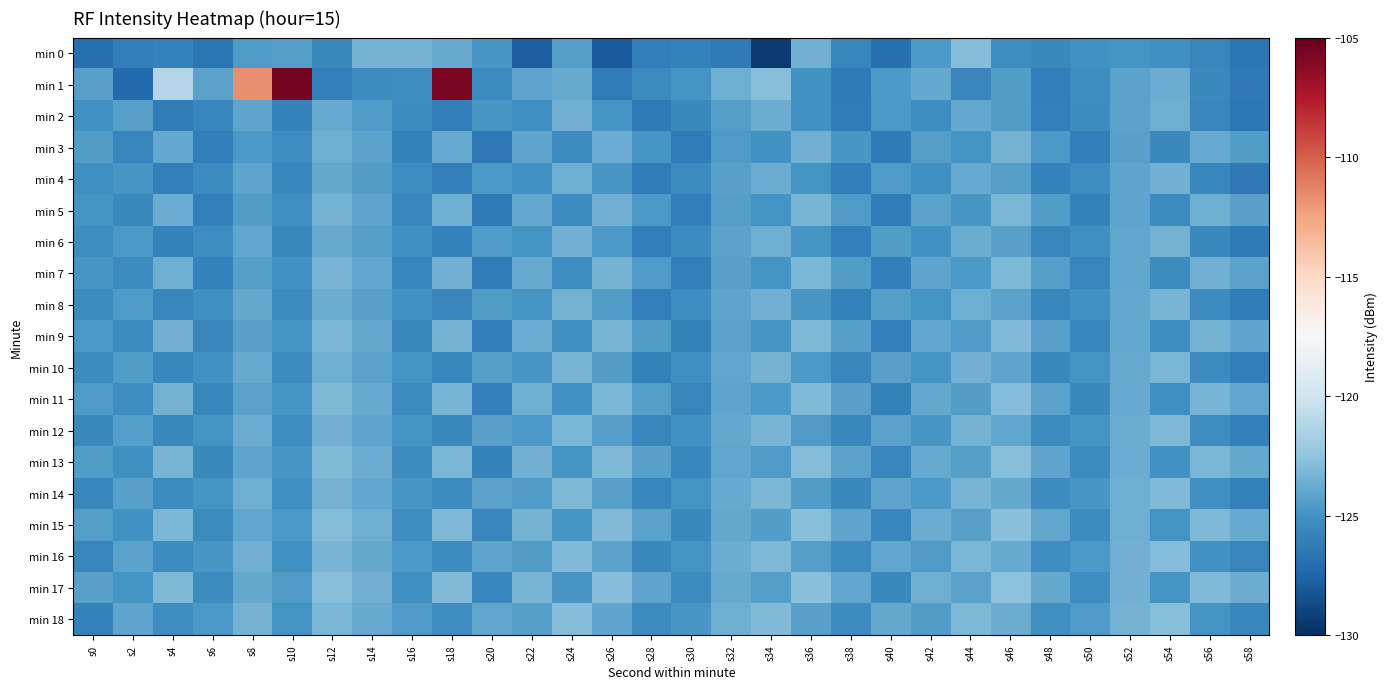

Which series has the widest spread of values?

min 1